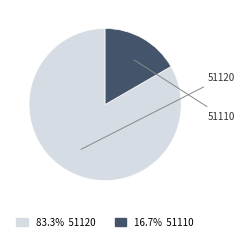

Is there any slice that represents more than half of the pie?

Yes